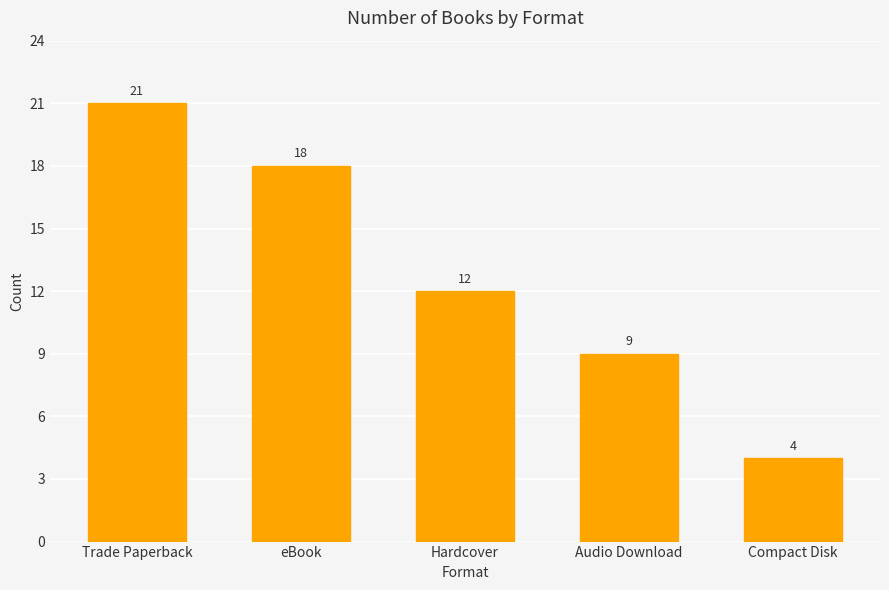

The value at Compact Disk is 4. True or false?

True